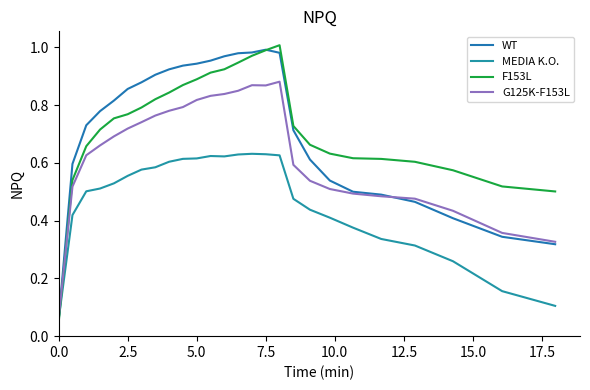

True or false: G125K-F153L and MEDIA K.O. cross at least once.

False